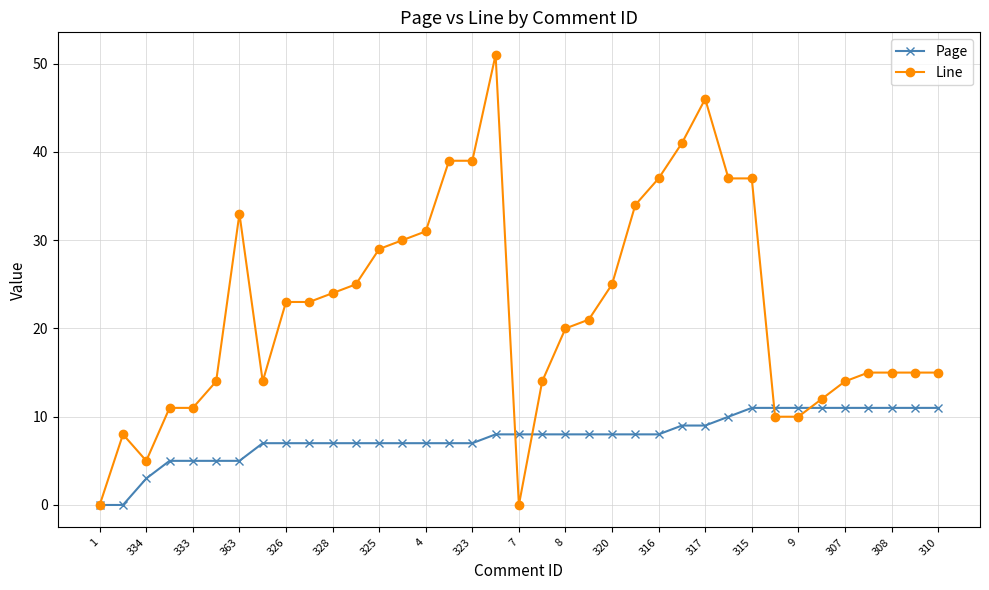

List the series in order of their overall mean, highest first.

Line, Page